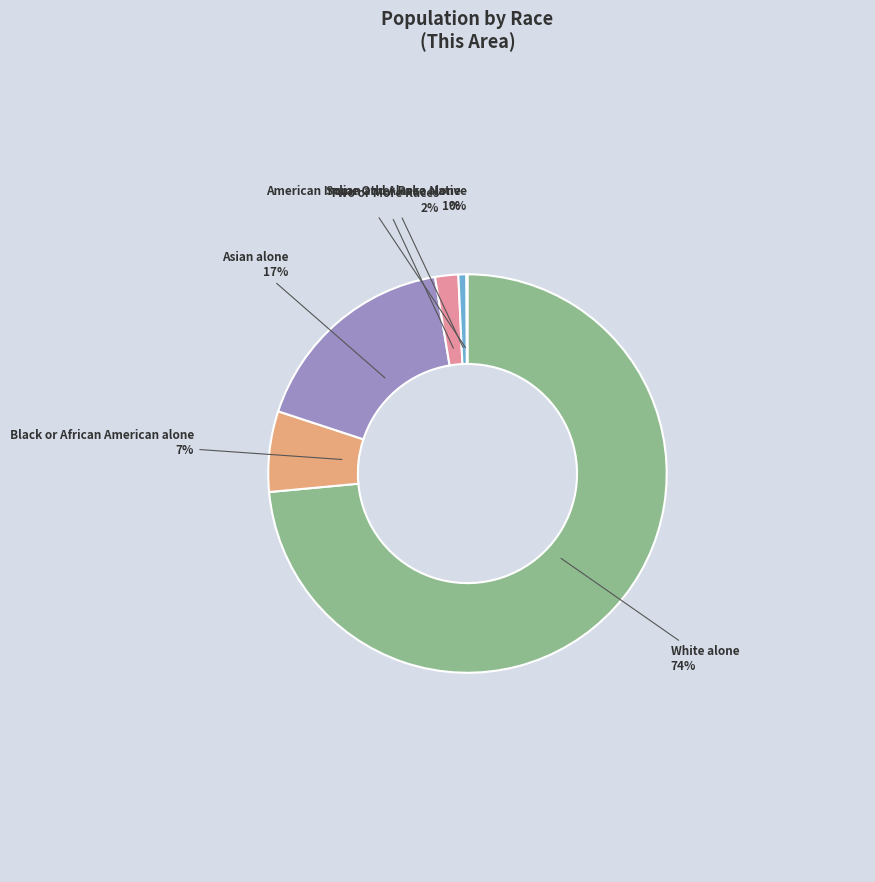

To the nearest percent, what is the difference between the largest and smallest slice percentages?

73%